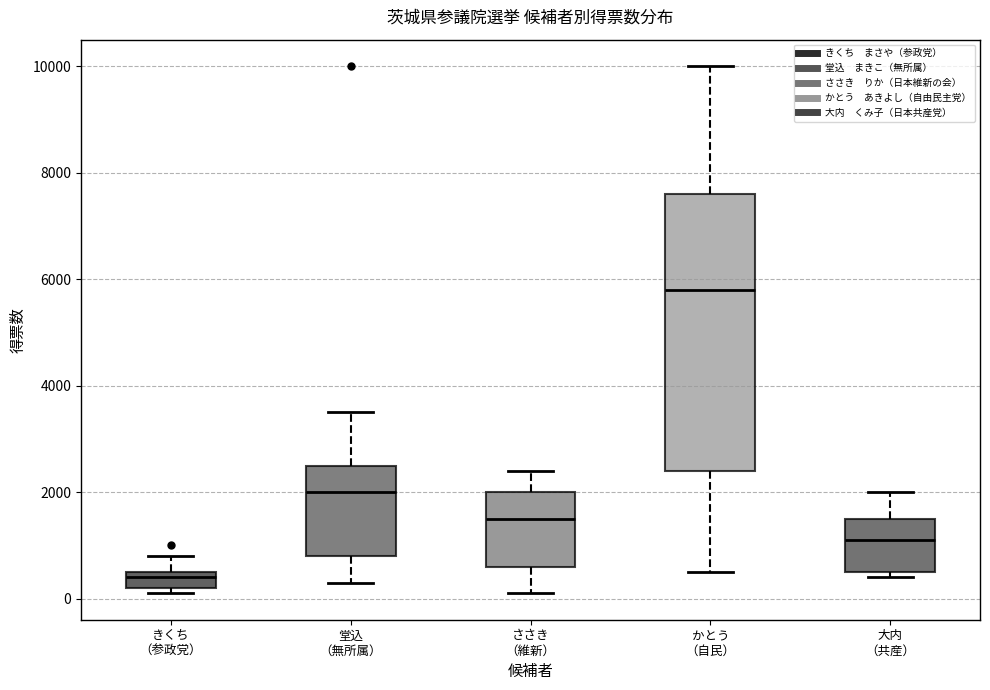

Where is the lower edge of the box for 大内 （共産） on the y-axis? The values are not printed on the chart, so give them approximately, as read against the axis.

600